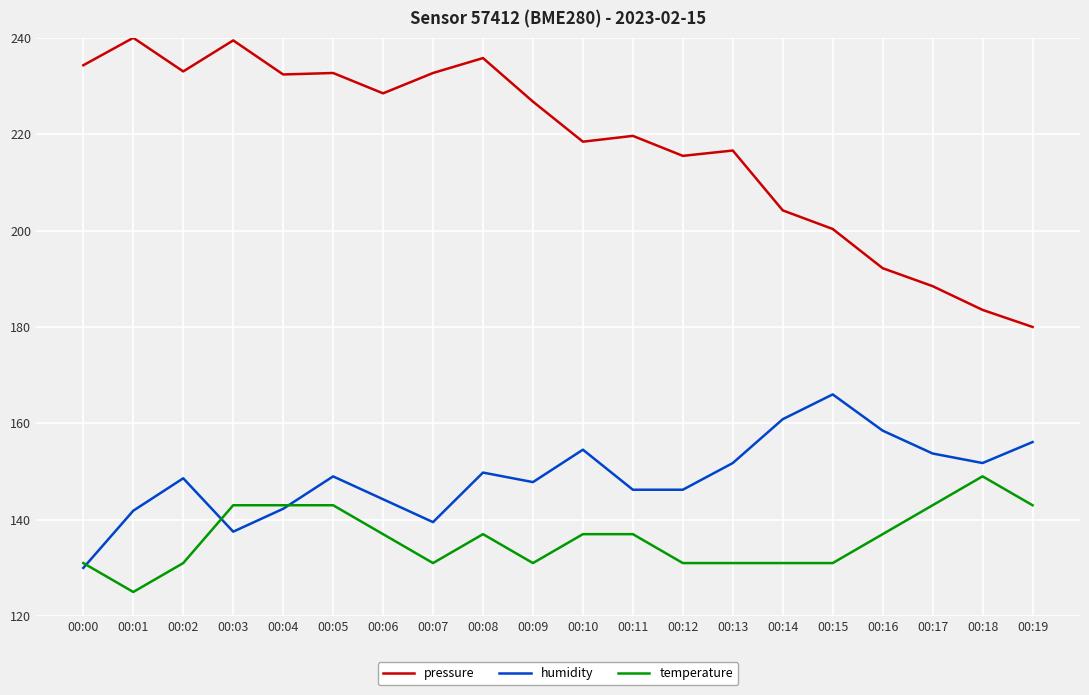

True or false: temperature and pressure intersect in this chart.

False